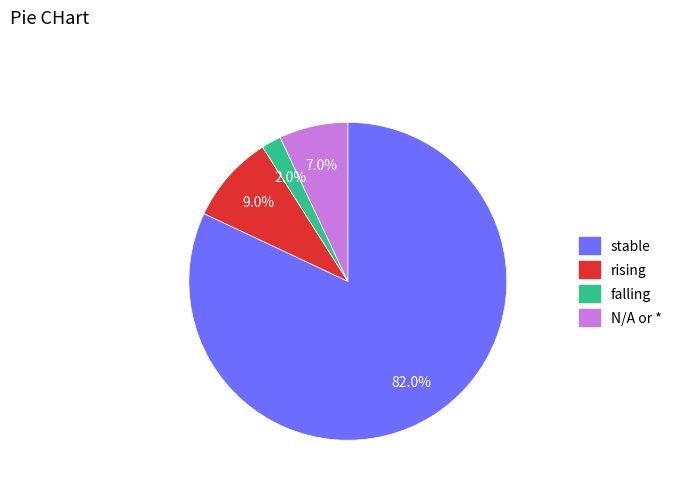

To the nearest percent, what percentage of the pie is falling?

2%